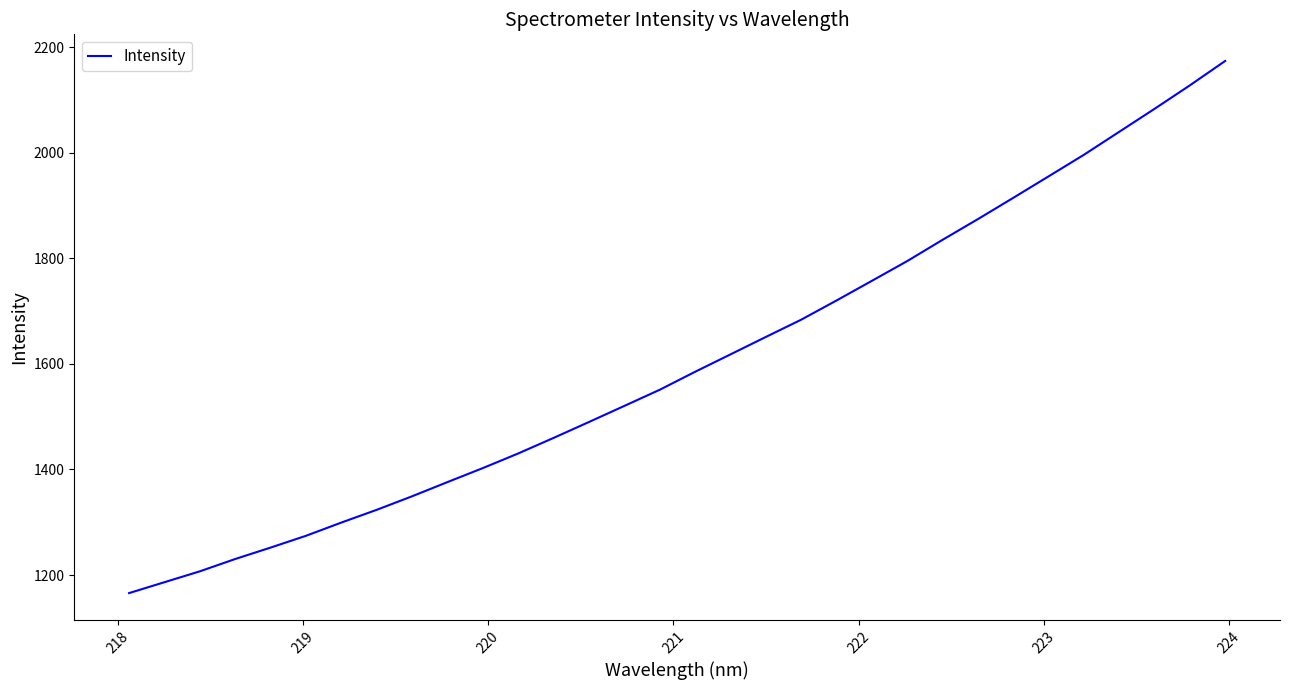

What is the maximum value shown in the chart?

2174.1